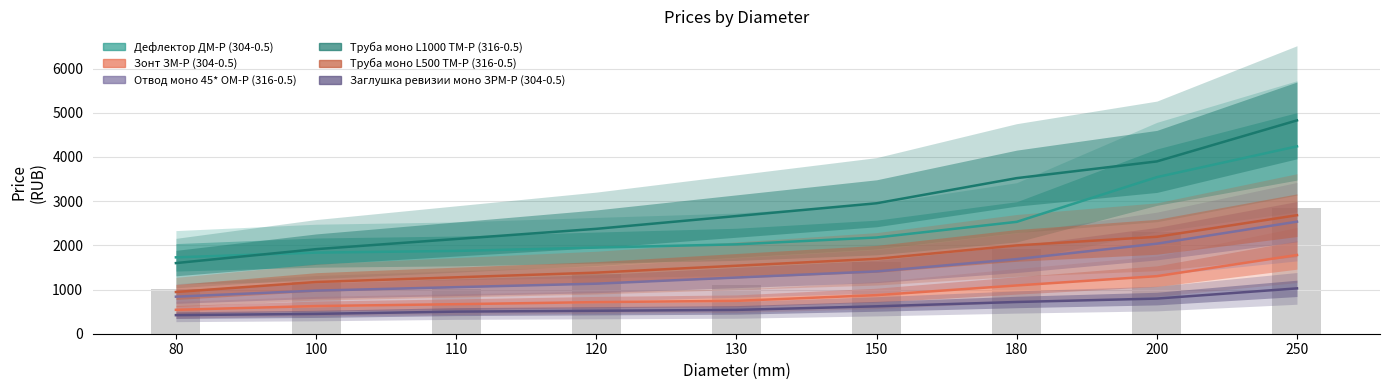

What is the value of the Зонт ЗМ-Р (304-0.5) bar at the 9th from the left?

1781.0